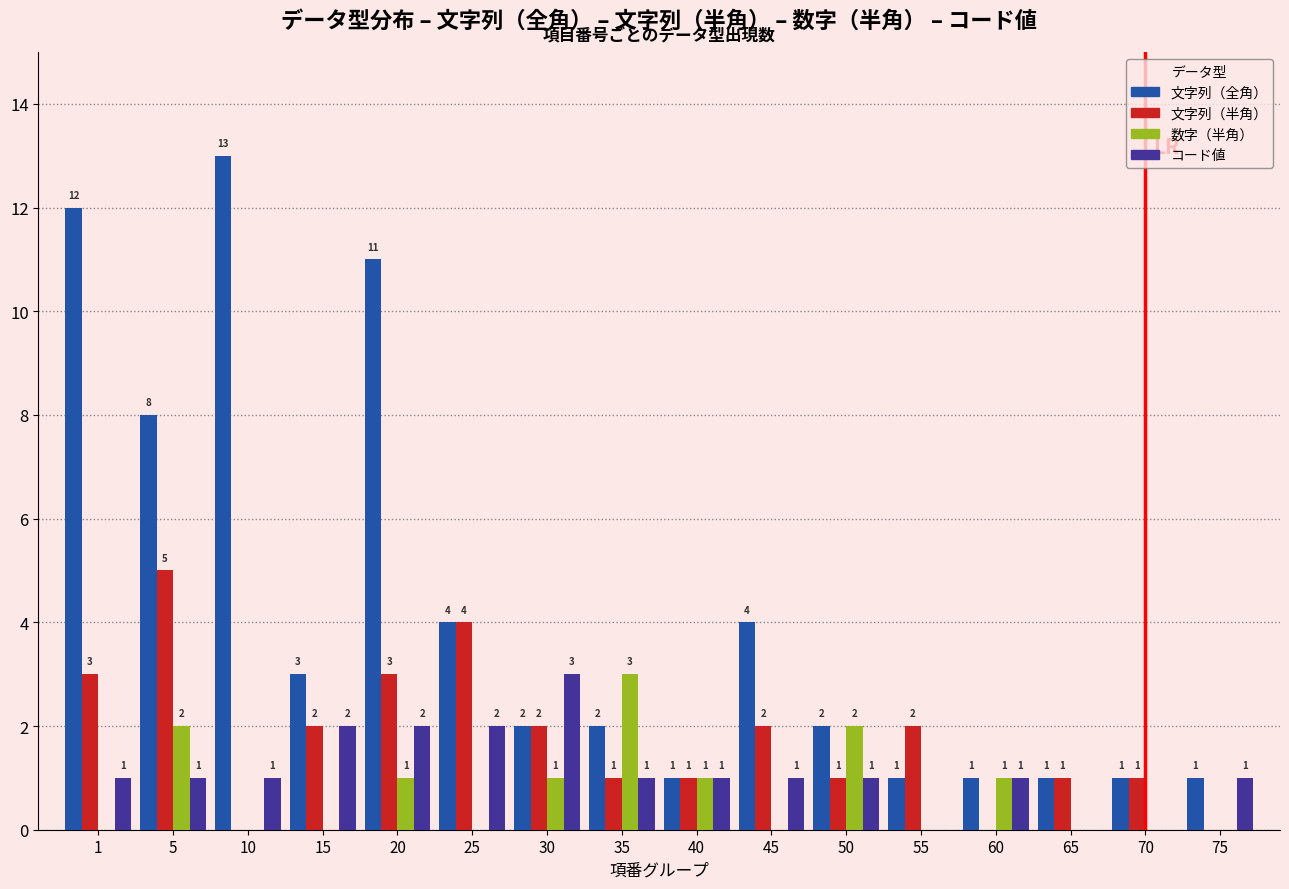

Reading left to right, list all the values displayed in this chart.

文字列（全角）: 1=12	5=8	10=13	15=3	20=11	25=4	30=2	35=2	40=1	45=4	50=2	55=1	60=1	65=1	70=1	75=1
文字列（半角）: 1=3	5=5	10=0	15=2	20=3	25=4	30=2	35=1	40=1	45=2	50=1	55=2	60=0	65=1	70=1	75=0
数字（半角）: 1=0	5=2	10=0	15=0	20=1	25=0	30=1	35=3	40=1	45=0	50=2	55=0	60=1	65=0	70=0	75=0
コード値: 1=1	5=1	10=1	15=2	20=2	25=2	30=3	35=1	40=1	45=1	50=1	55=0	60=1	65=0	70=0	75=1